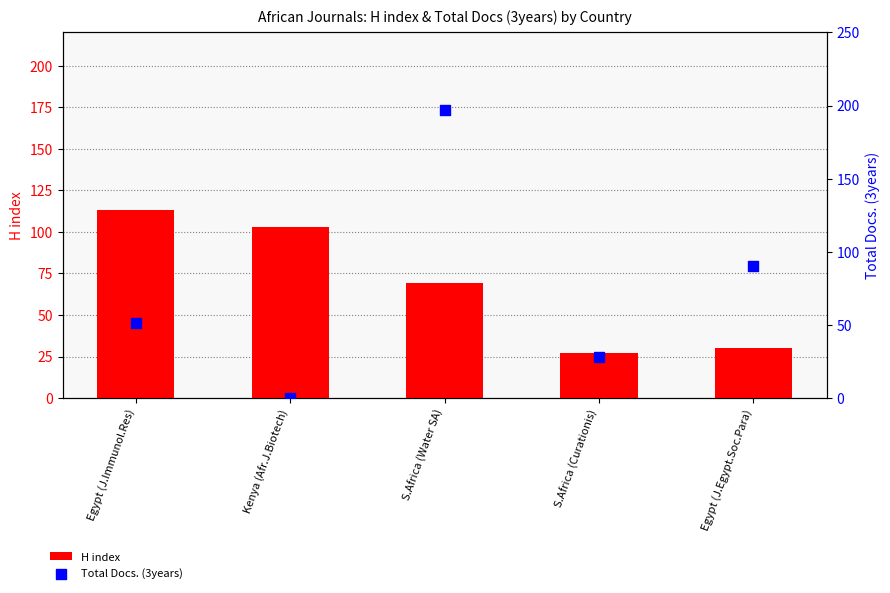

Which series has the largest Y range (max minus min)?

Total Docs. (3years)